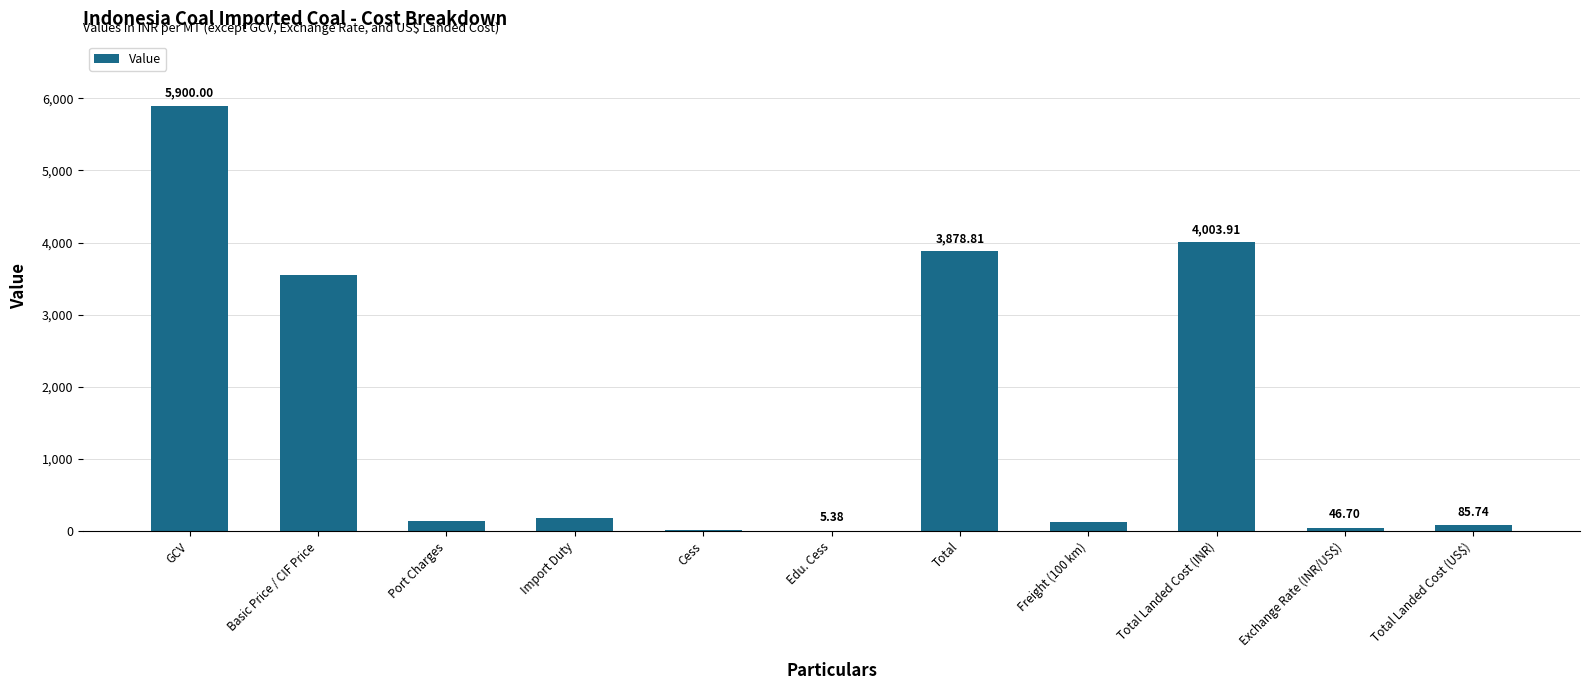

What is the sum of all values?

17919.1